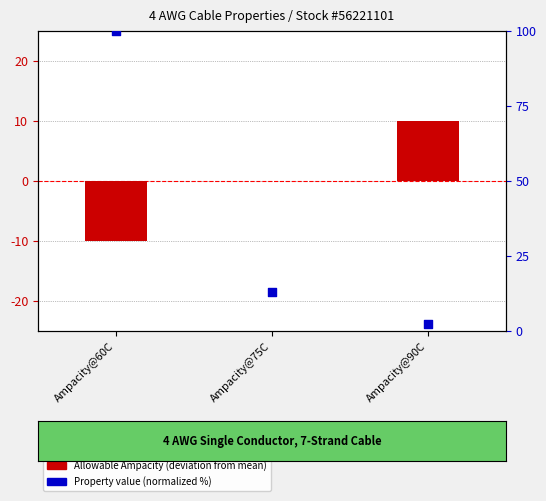

At how many categories does at least one series exceed 58?

1